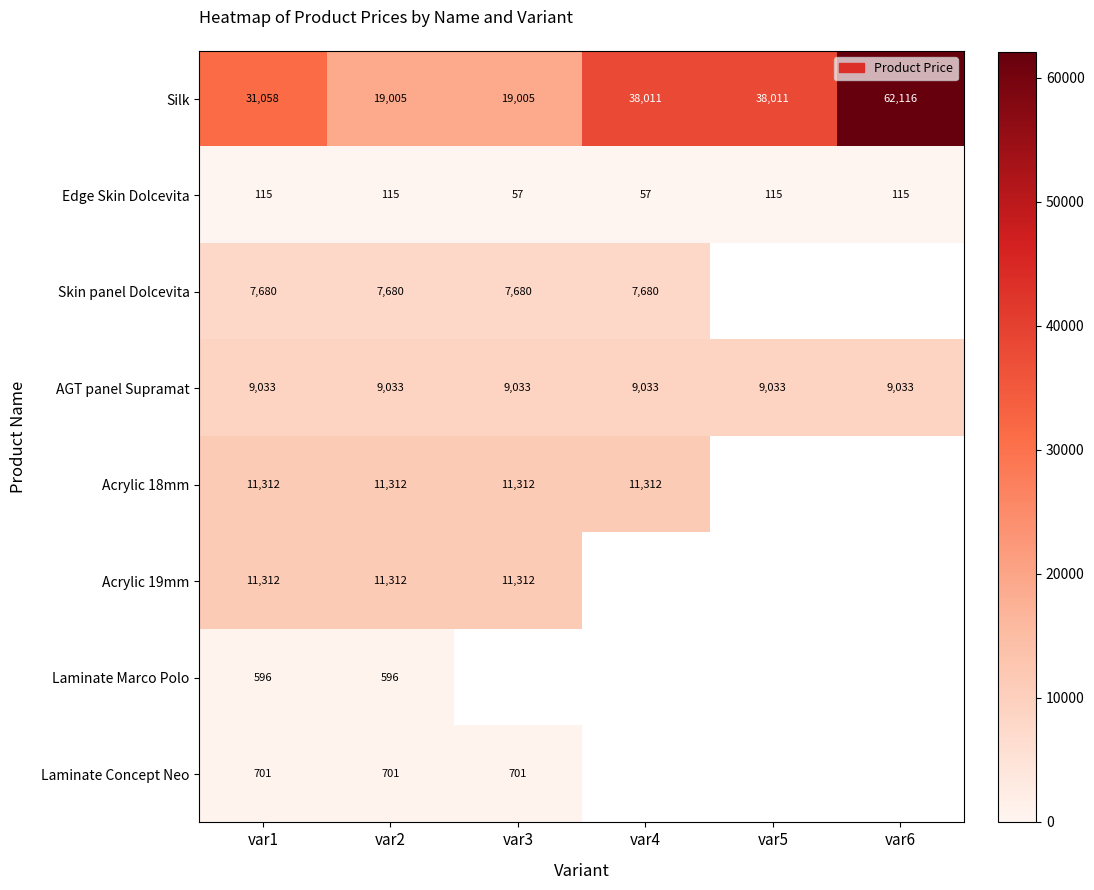

The value of Laminate Concept Neo at var3 is 701. True or false?

True